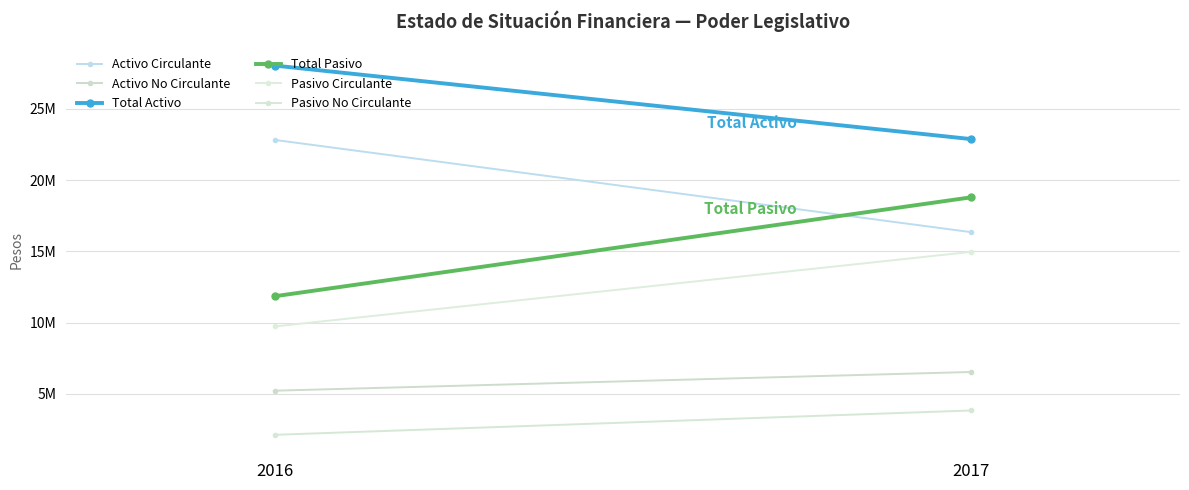

Reading left to right, list all the values displayed in this chart.

Activo Circulante: 2016=22813117	2017=16342767
Activo No Circulante: 2016=5216871	2017=6529589
Total Activo: 2016=28029988	2017=22872356
Total Pasivo: 2016=11846179	2017=18786562
Pasivo Circulante: 2016=9725880	2017=14957895
Pasivo No Circulante: 2016=2120299	2017=3828667